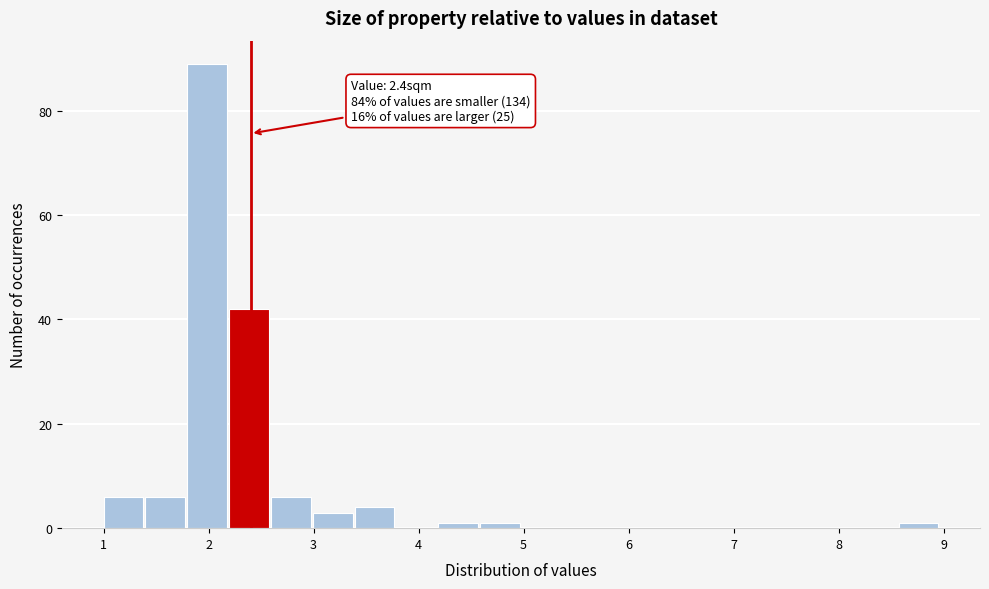

Around what value on the x-axis is the tallest bar? Give the approximate position of its centre, as read against the axis.

2.0